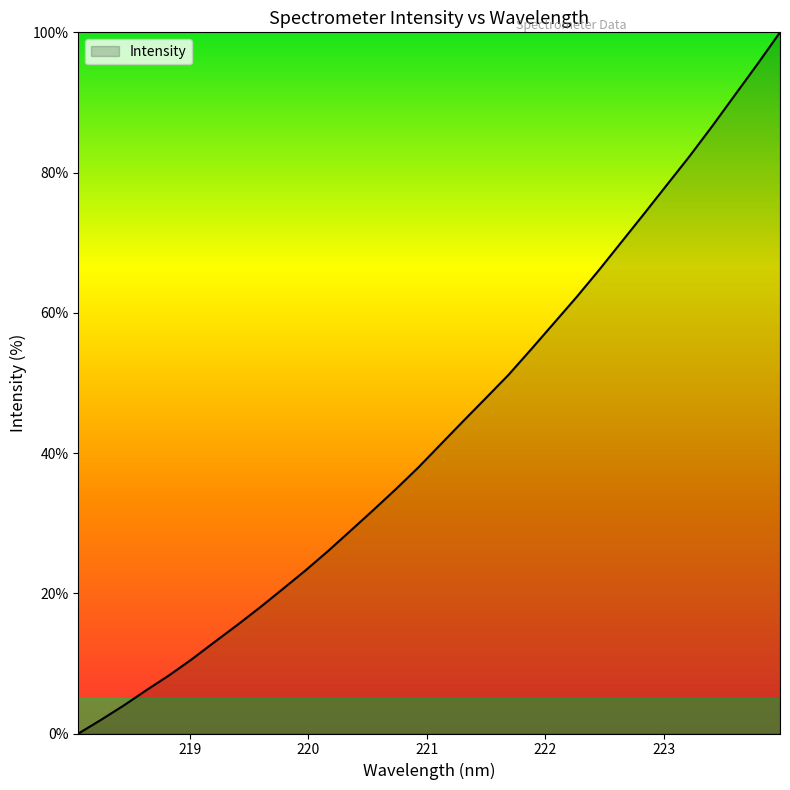

Does the chart display data point markers on the line(s)?

No